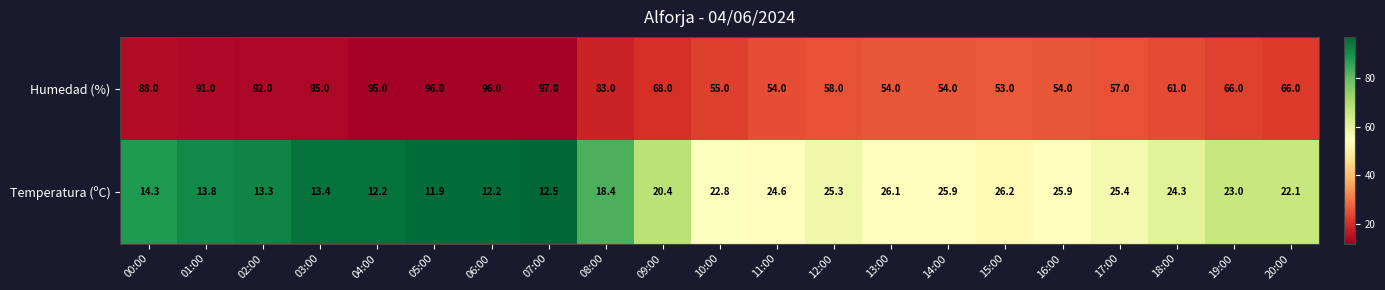

What is the difference between the highest and lowest values at 01:00?

77.2